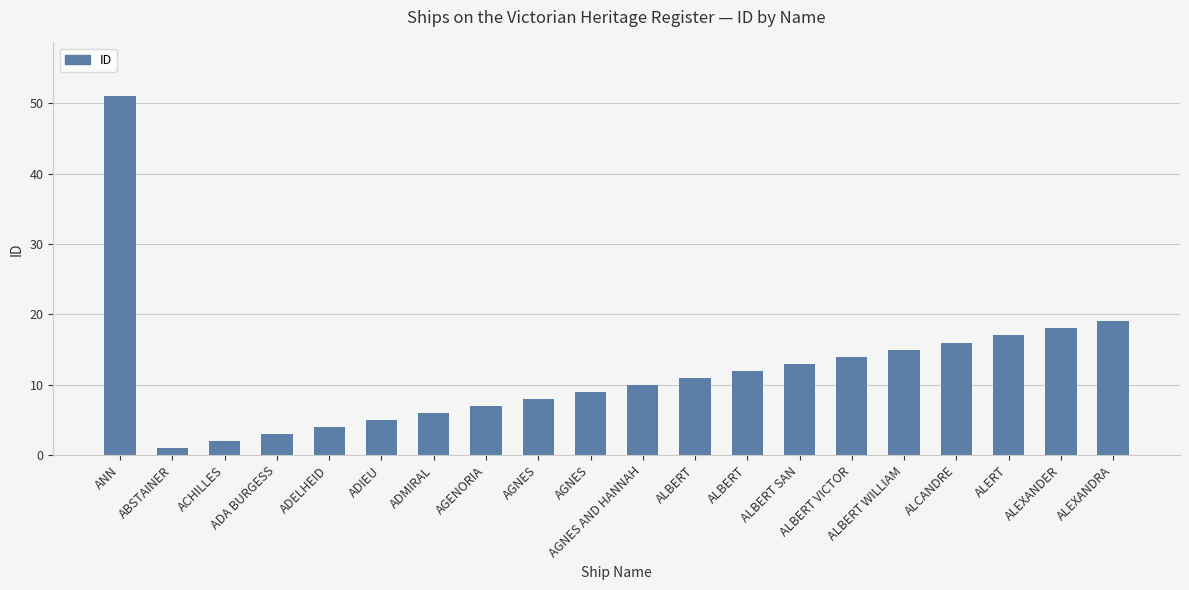

What is the difference between the maximum and minimum values?

50